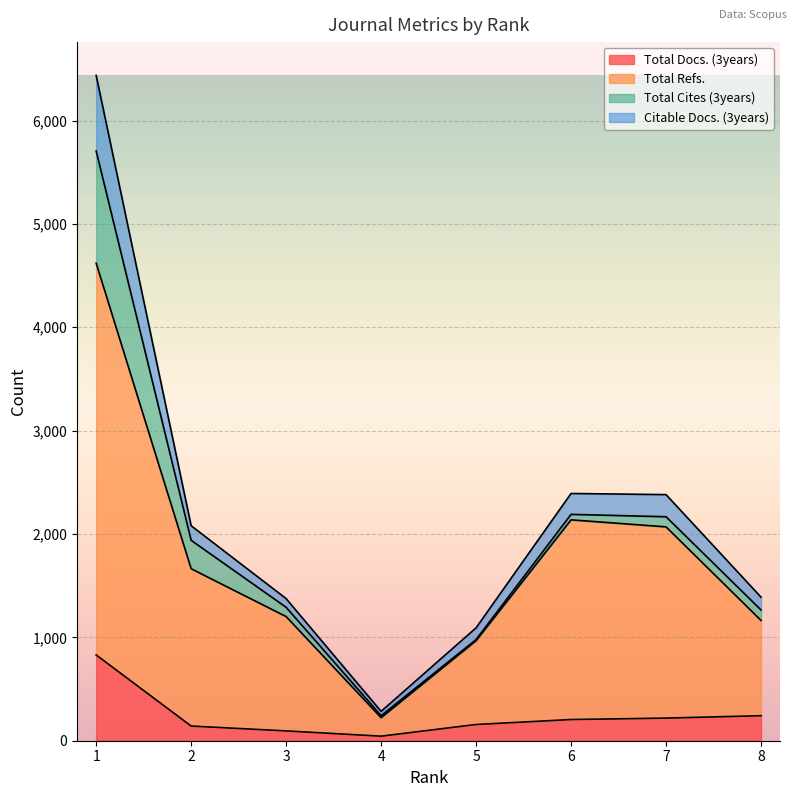

Where does the Total Refs. series first go above 1664?

1